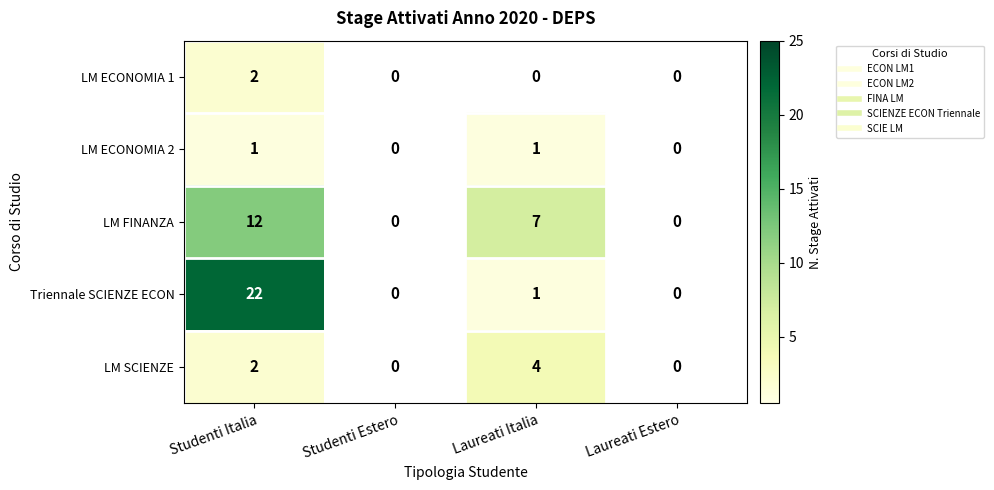

Rank the series by their maximum value, from highest to lowest.

Triennale SCIENZE ECON, LM FINANZA, LM SCIENZE, LM ECONOMIA 1, LM ECONOMIA 2